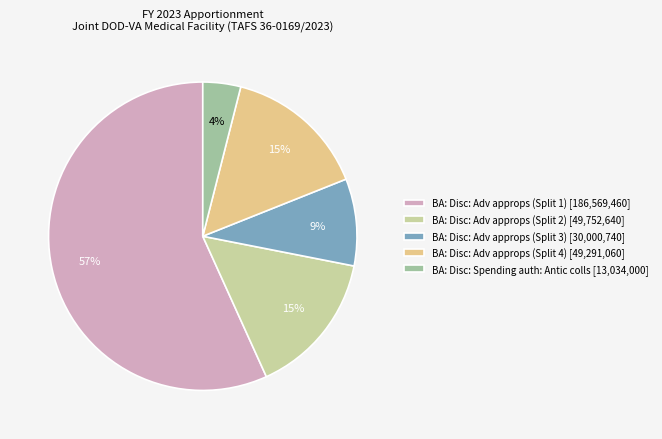

To the nearest percent, what is the combined percentage of BA: Disc: Adv approps (Split 4) and BA: Disc: Adv approps (Split 2)?

30%